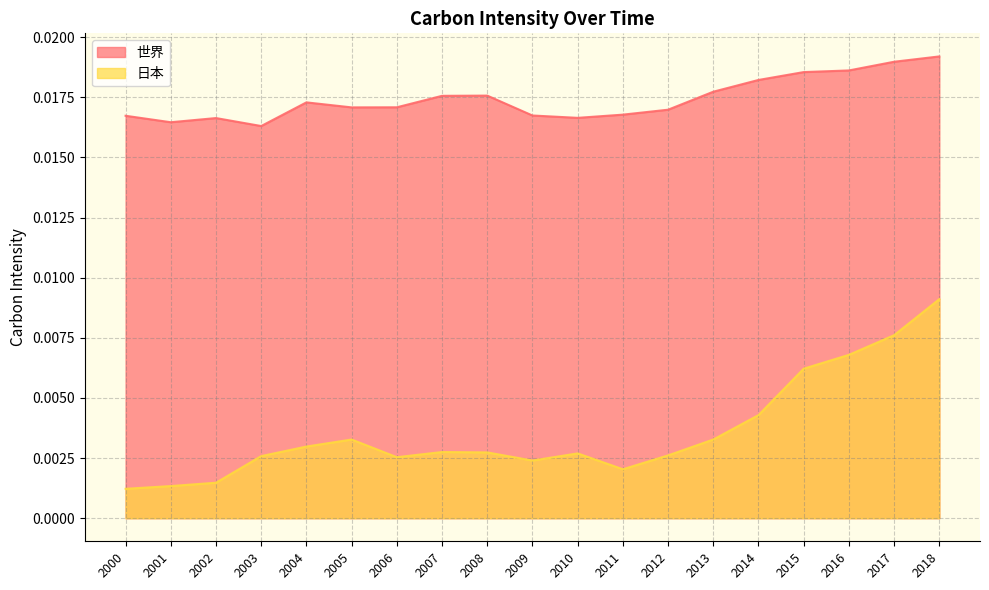

True or false: 日本 has a value of 0.0 at 2002.

True